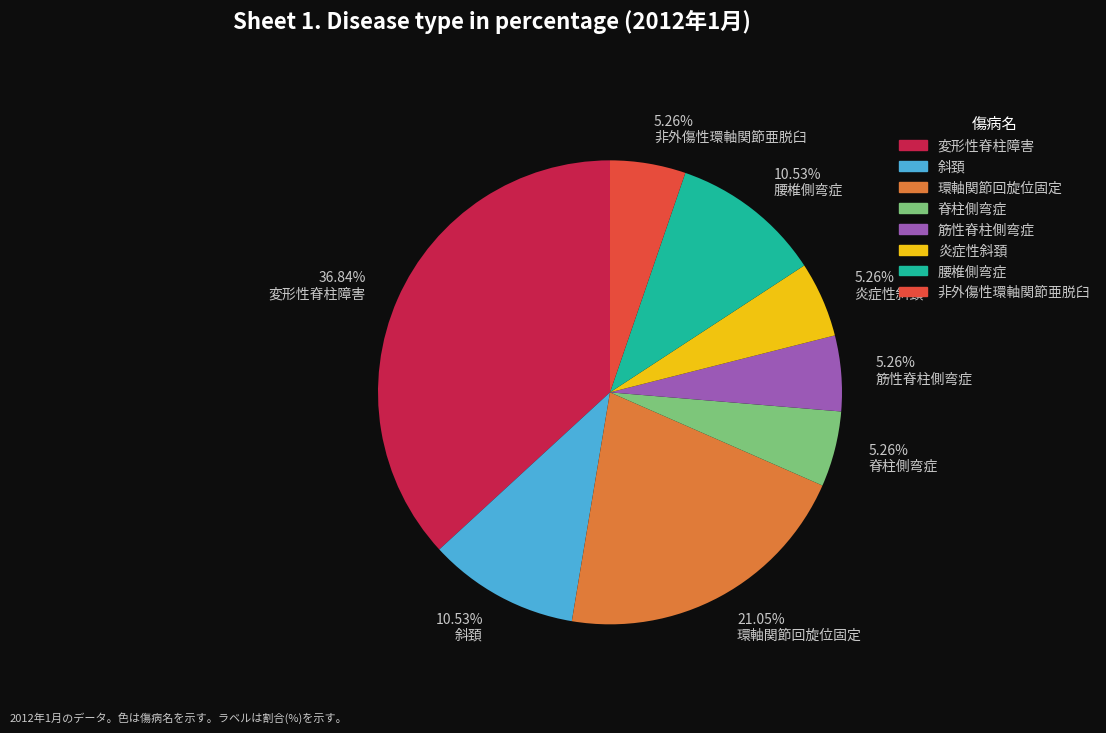

To the nearest percent, what is the combined percentage of 環軸関節回旋位固定 and 腰椎側弯症?

32%